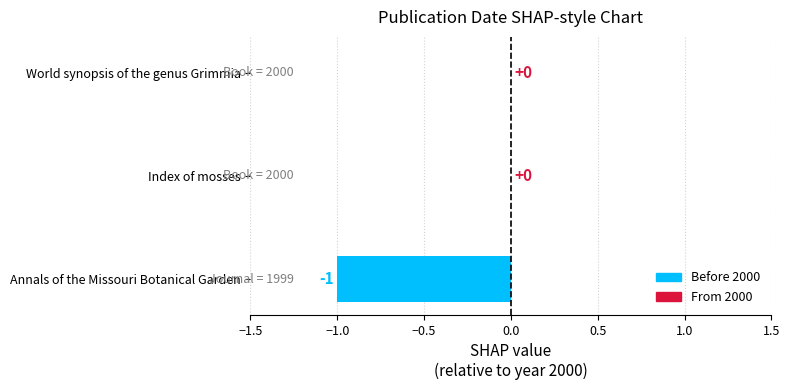

What is the minimum value shown in the chart?

1999